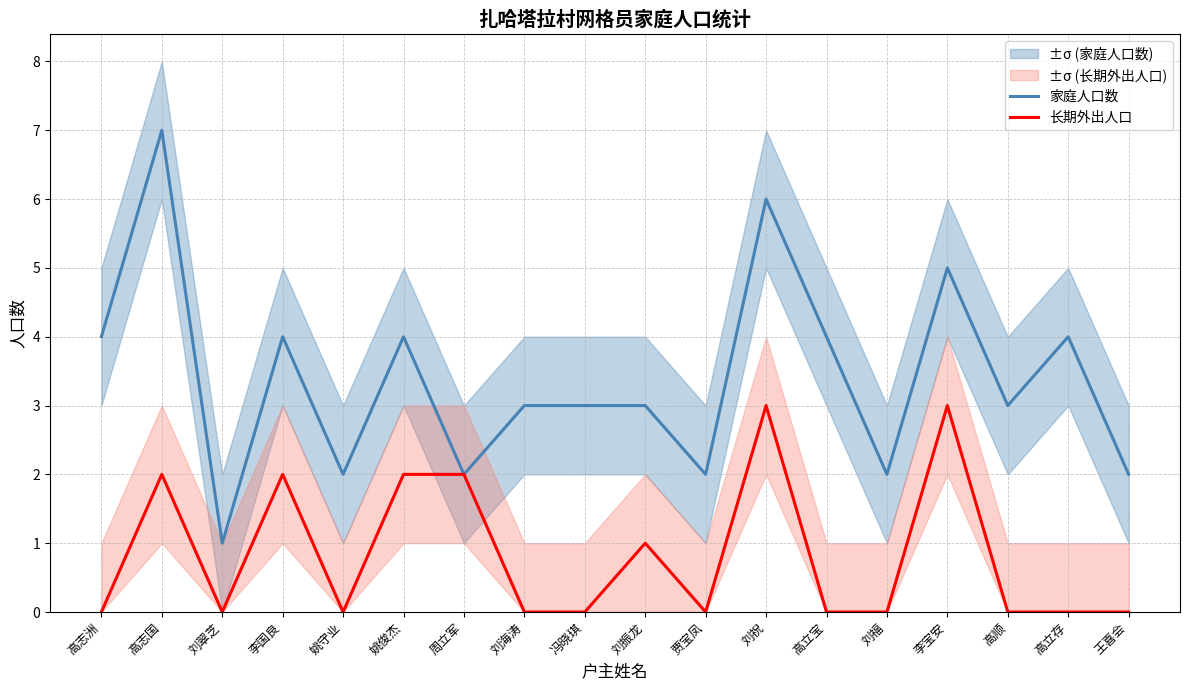

List the series in order of their overall mean, highest first.

家庭人口数, 长期外出人口